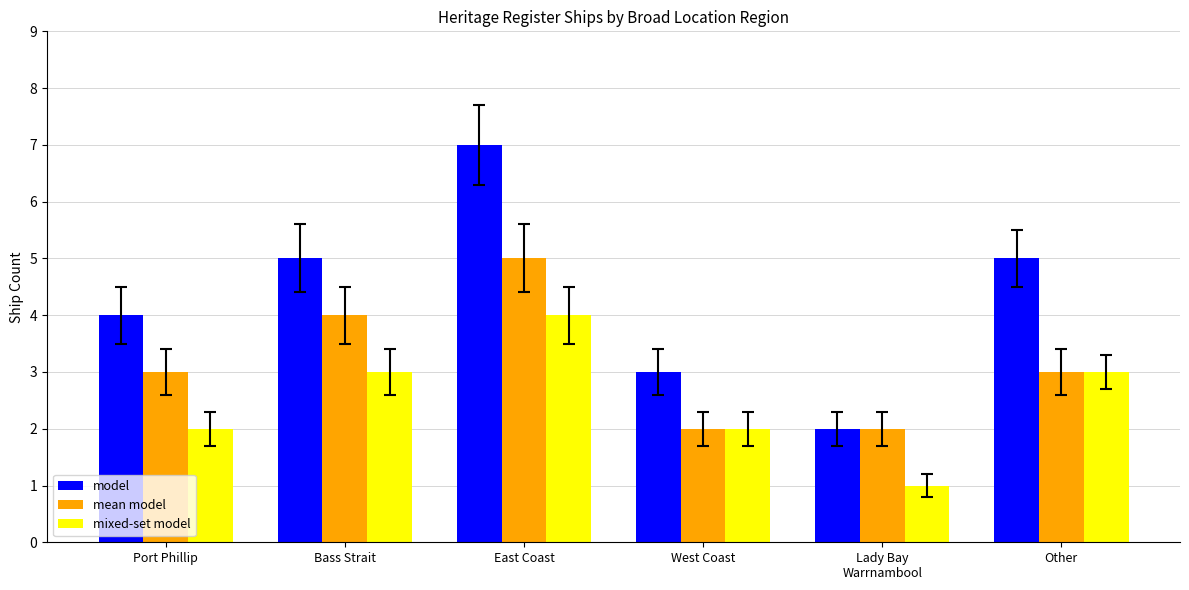

At which category is the sum across all series the highest?

East Coast